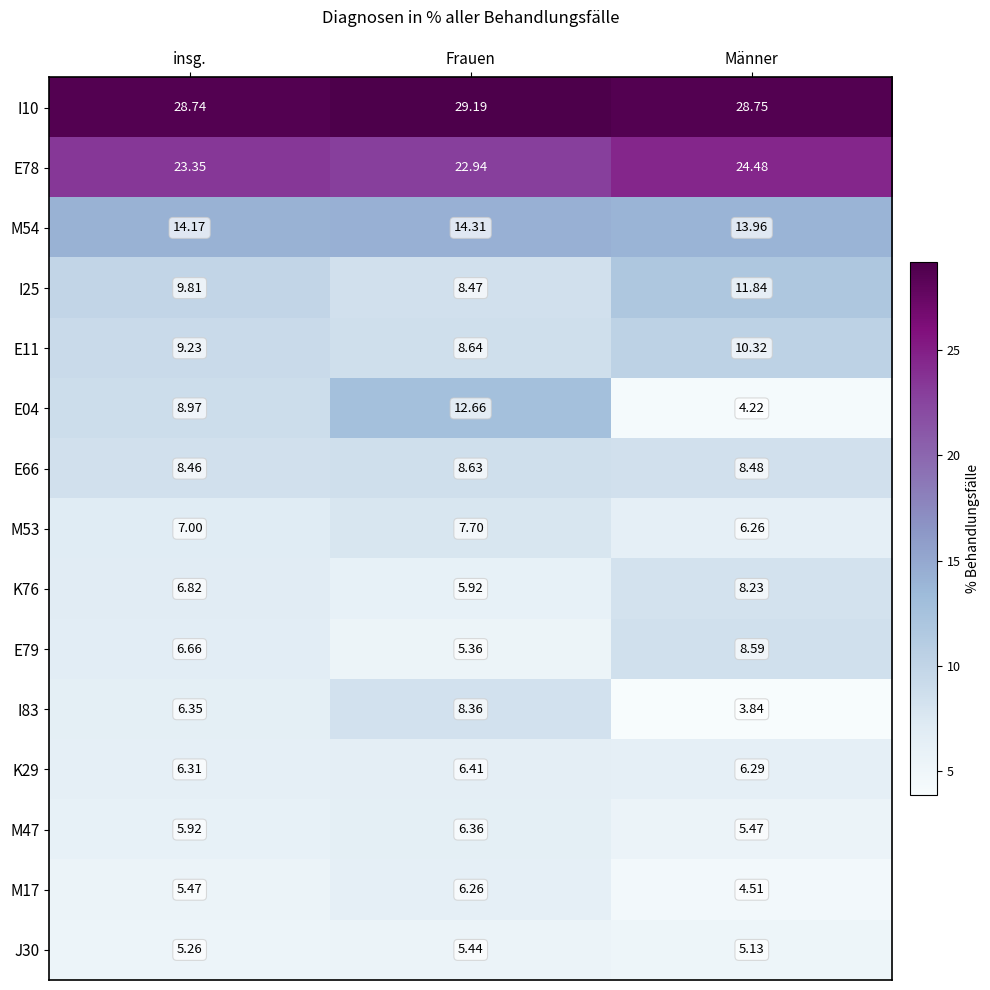

How many categories are shown in the chart?

3